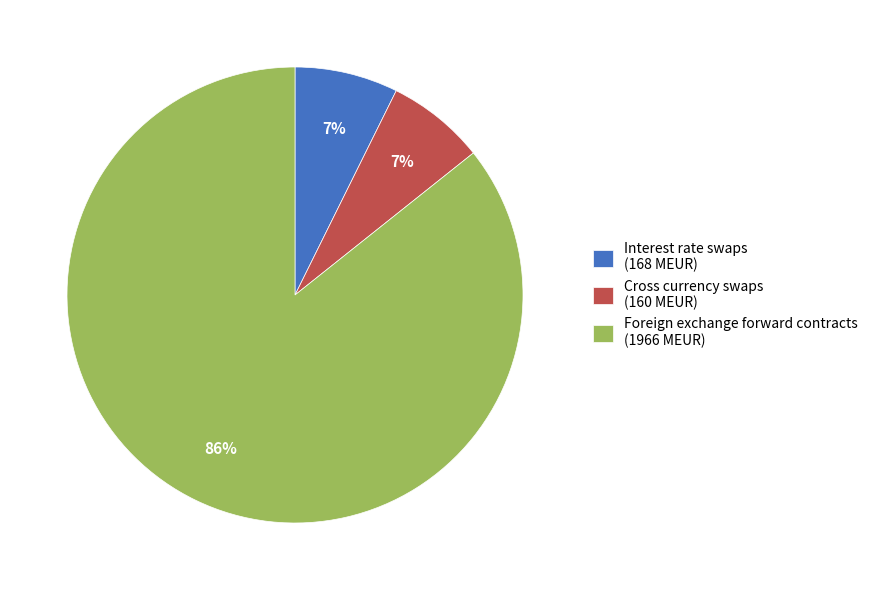

Does Interest rate swaps account for over 50% of the chart?

No